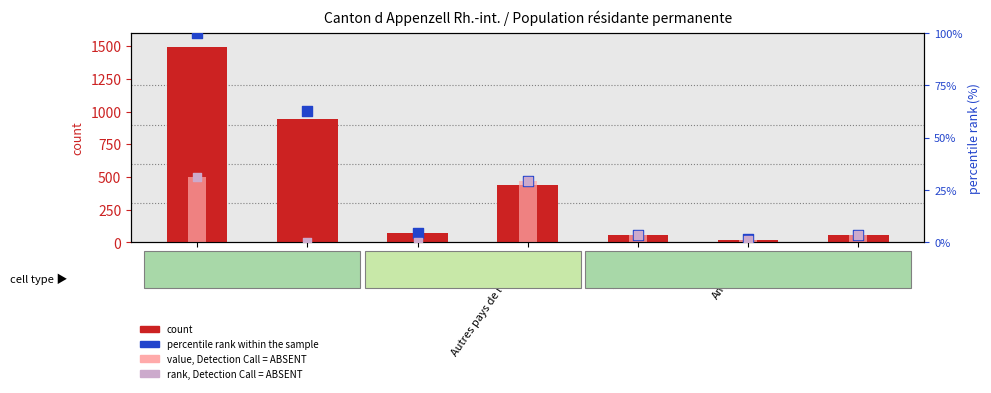

Is the value of percentile rank within sample at Autres pays de l Europe greater than the value of count at Asie?

No